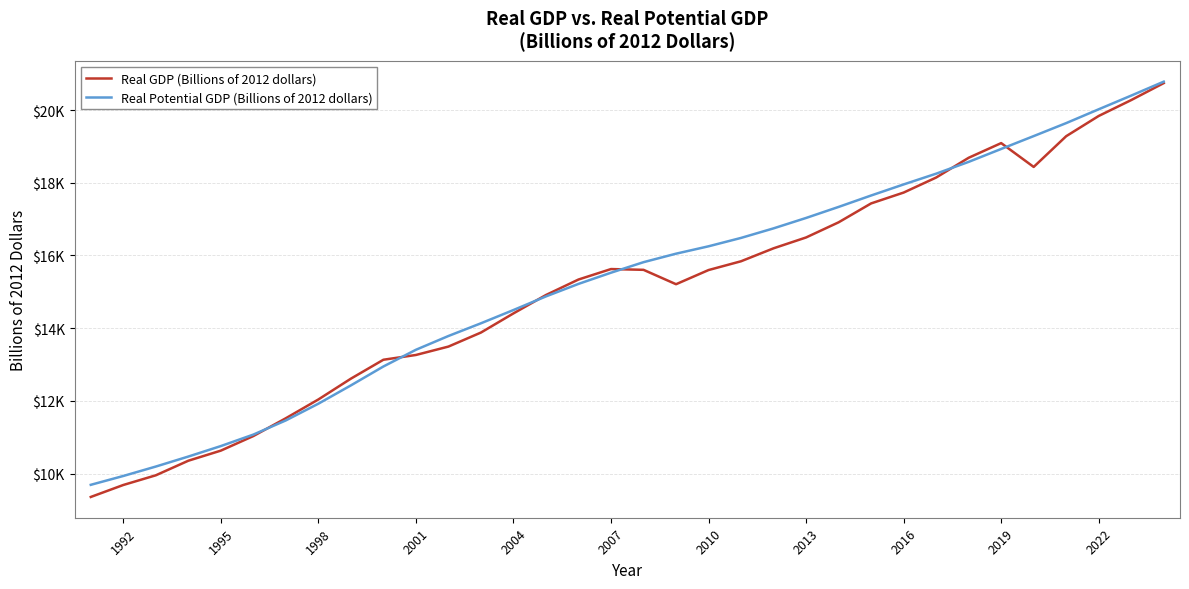

Does the chart have visible grid lines?

Yes